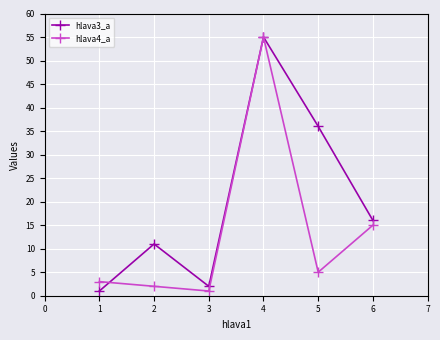

Rank the series by their average value, from highest to lowest.

hlava3_a, hlava4_a